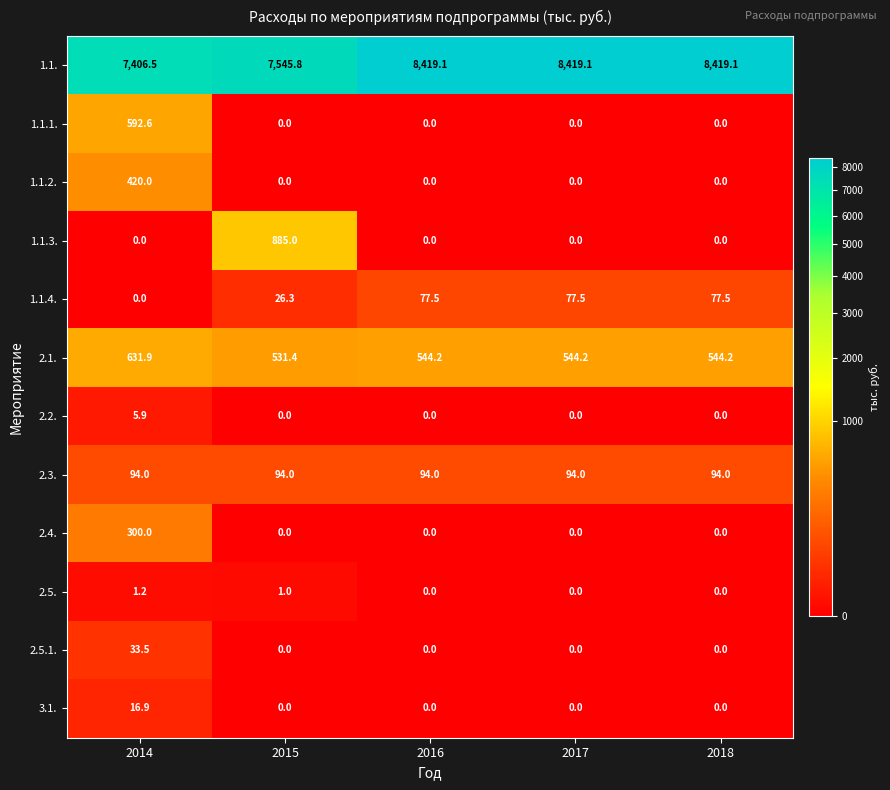

How many distinct data groups are displayed?

12